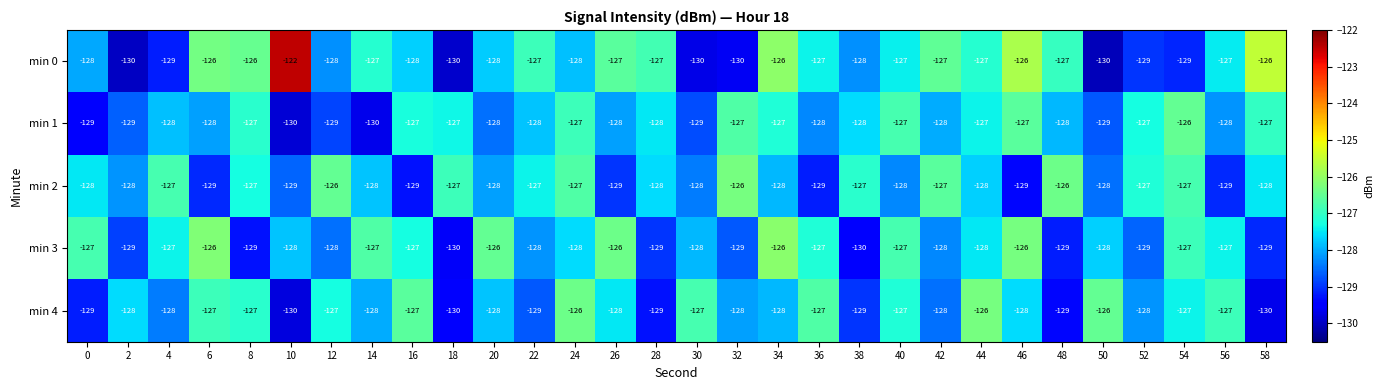

The value of min 1 at 24 is -127. True or false?

True